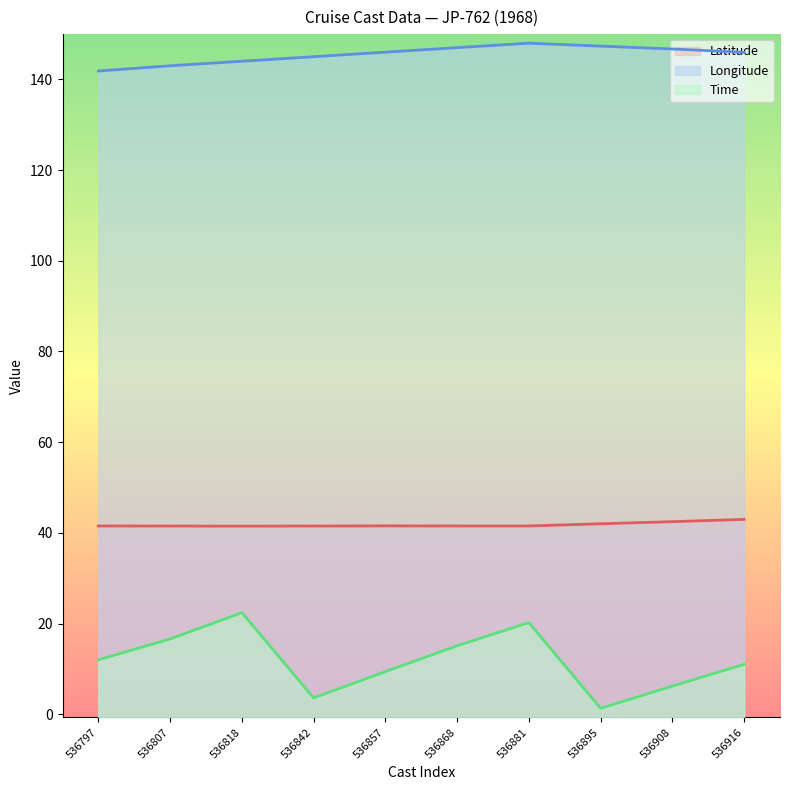

True or false: Time and Longitude cross at least once.

False